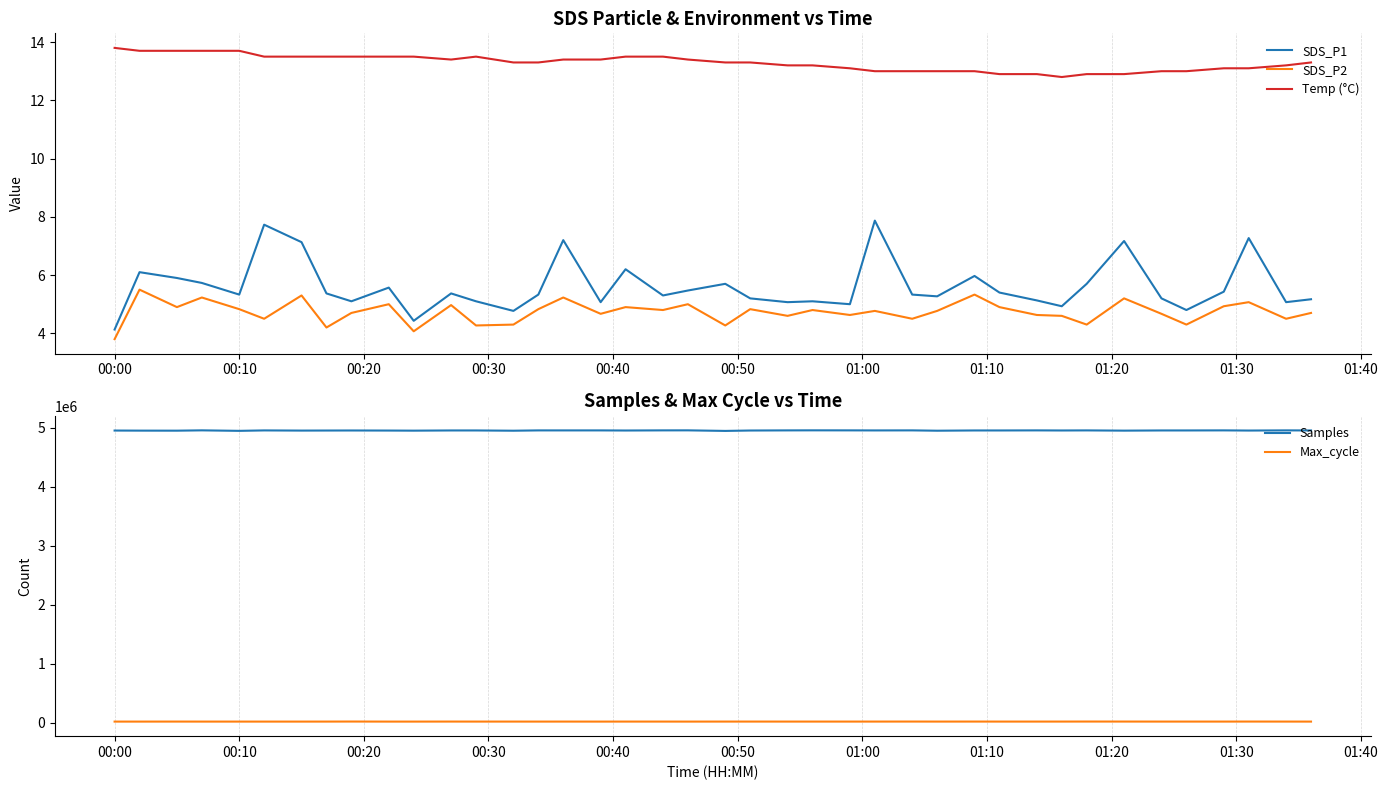

How many values in the Max_cycle series are below 20443?

19